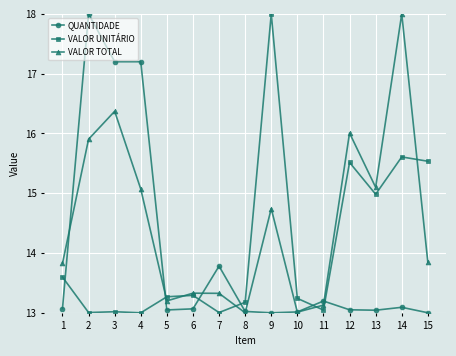

True or false: VALOR TOTAL has a value of 6.9 at 4.

False